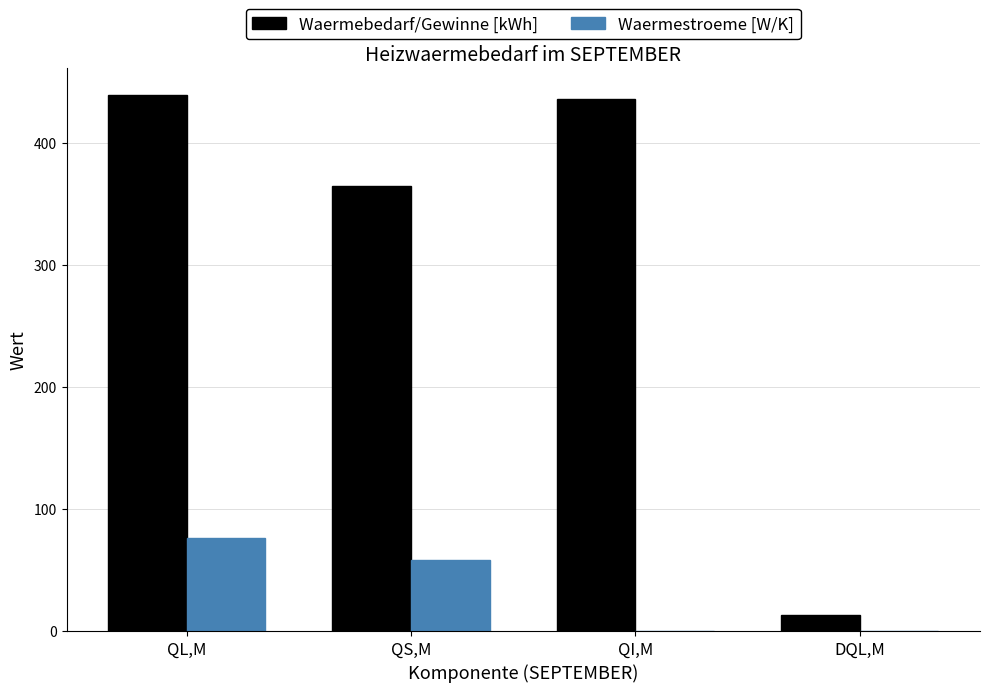

Reading left to right, transcribe all the data shown in this chart.

Waermebedarf/Gewinne [kWh]: 439.4	364.5	436.2	12.9
Waermestroeme [W/K]: 76.1	58.4	0.0	0.0